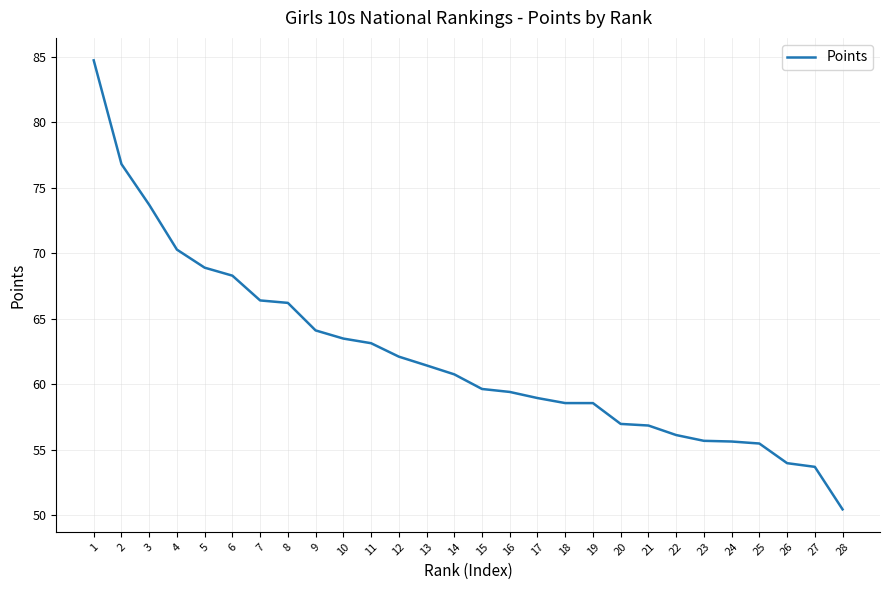

What is the maximum value shown in the chart?

84.7